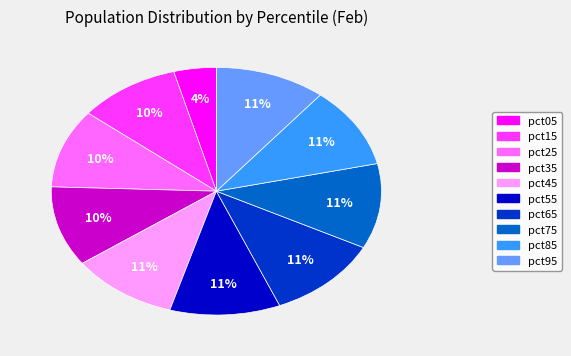

How many slices are in this pie chart?

10